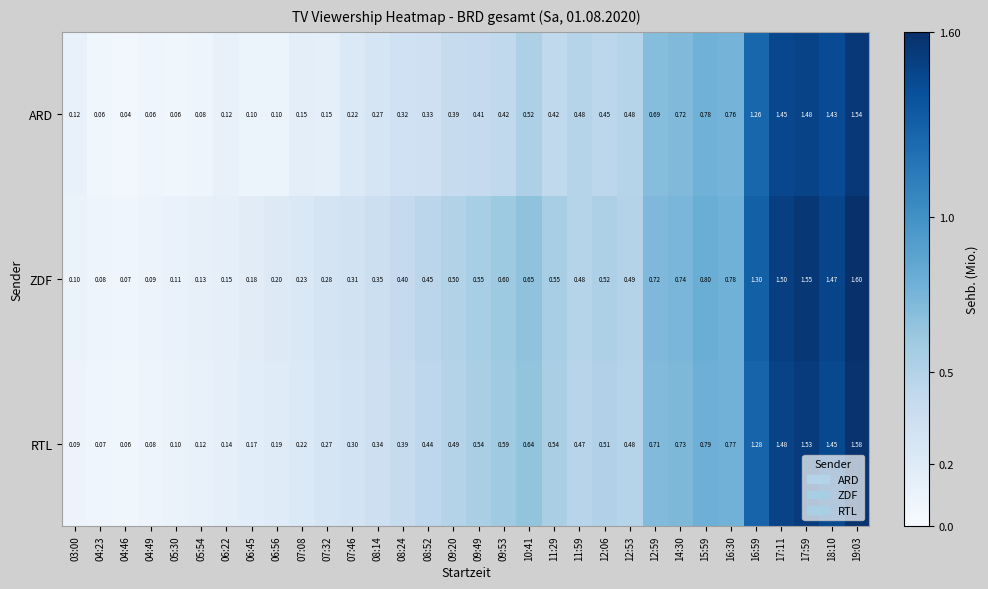

At 07:08, list the series in order from largest to smallest.

ZDF, RTL, ARD